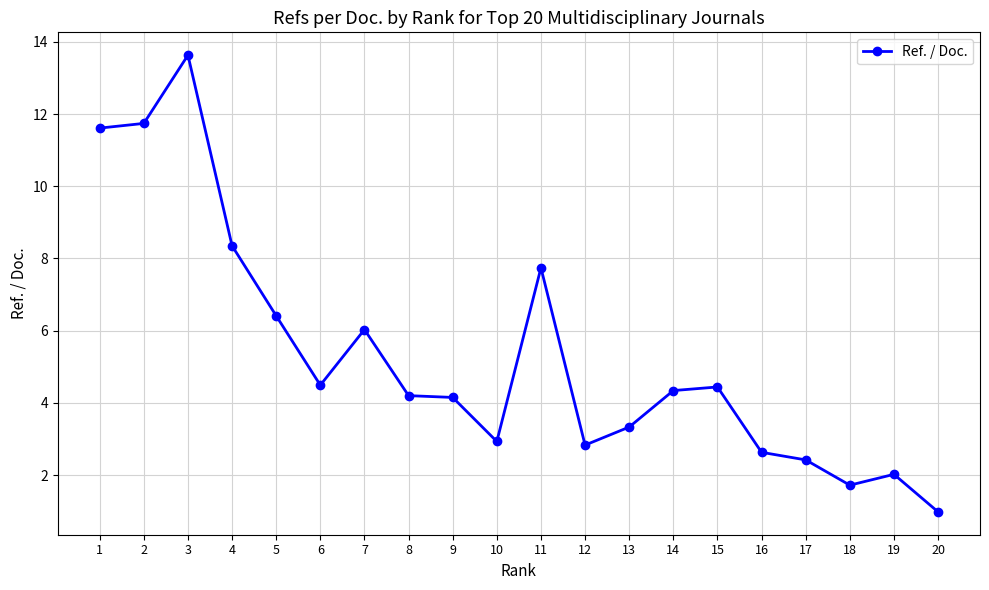

What is the greatest value displayed?

13.6